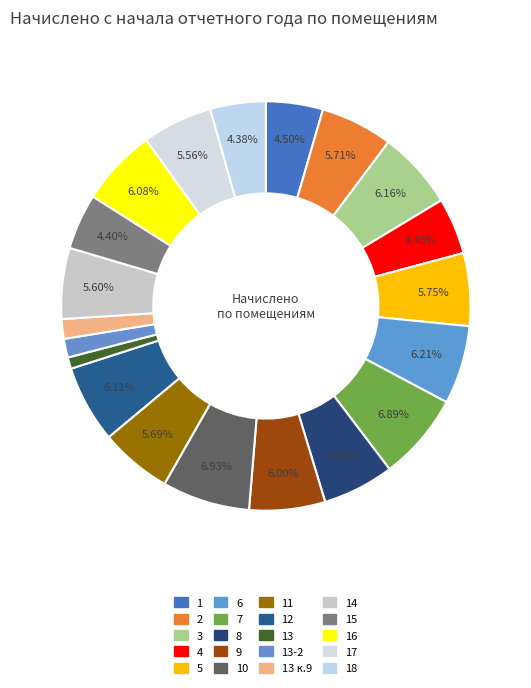

To the nearest percent, what is the average slice percentage?

5%